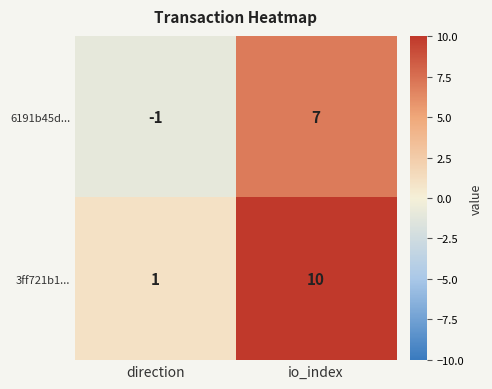

At which category is the sum across all series the highest?

io_index